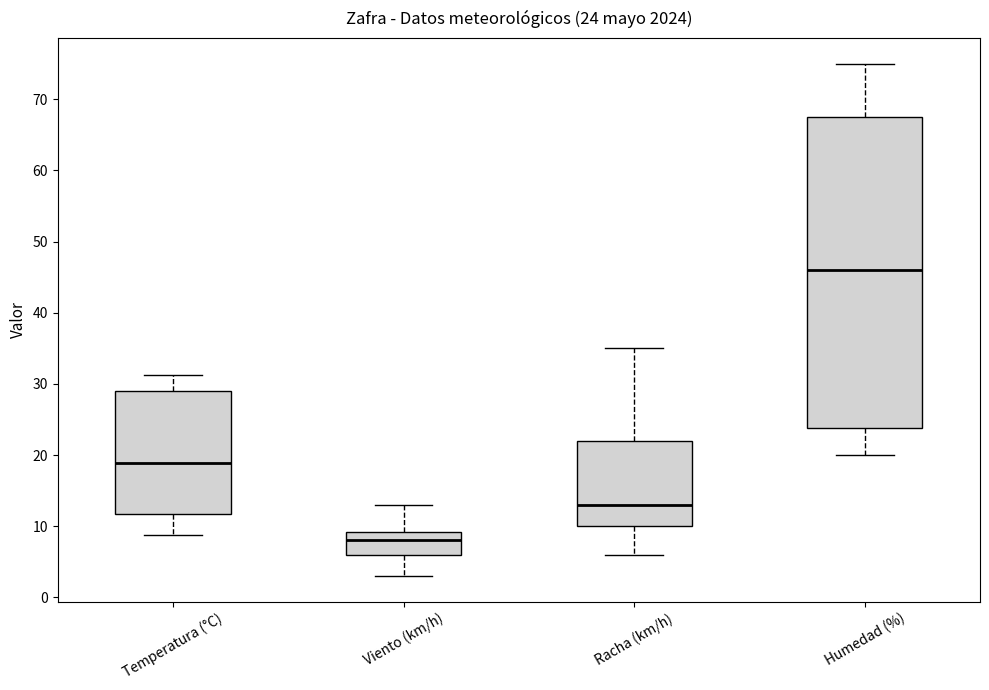

Comparing the boxes themselves (not the whiskers), which one is the tallest?

Humedad (%)